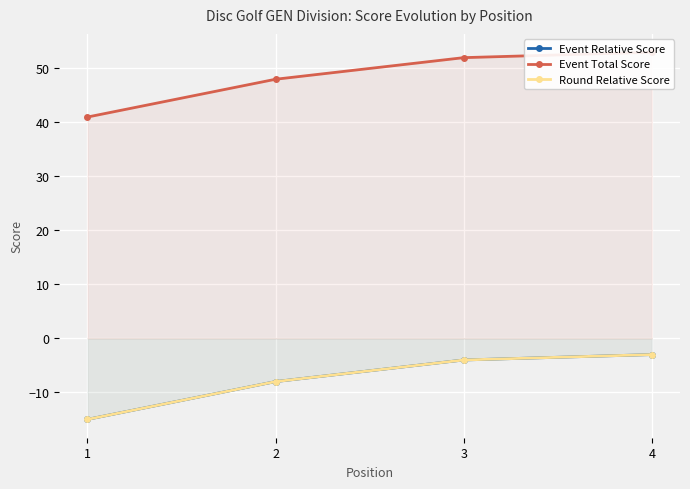

At which category does the chart reach its peak across all series?

4